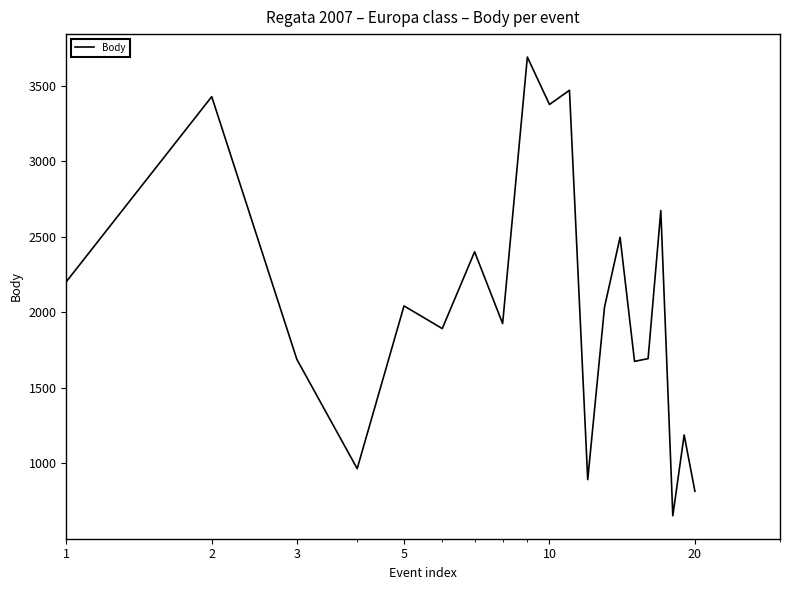

What is the smallest value displayed?

653